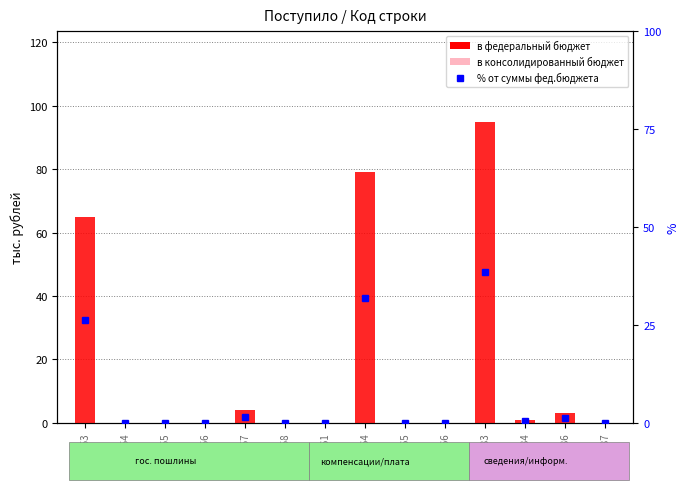

Are the bars horizontal?

No